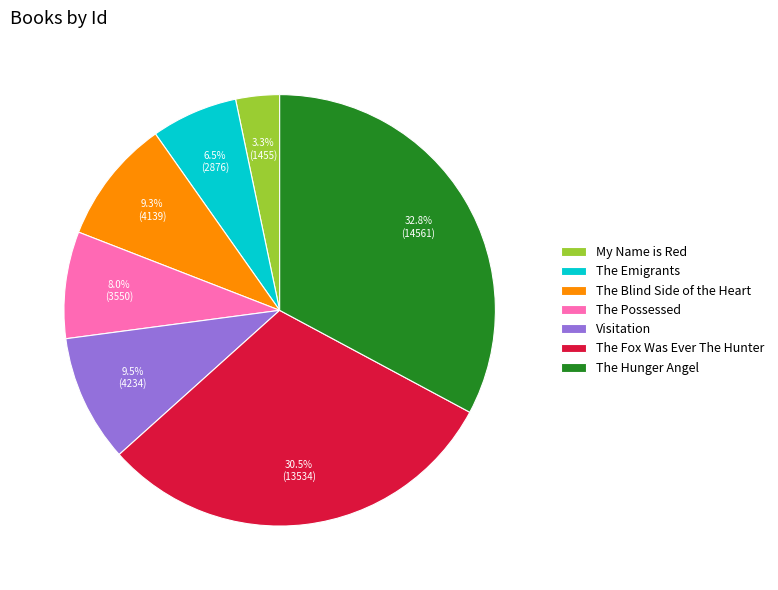

How many segments does this pie chart have?

7